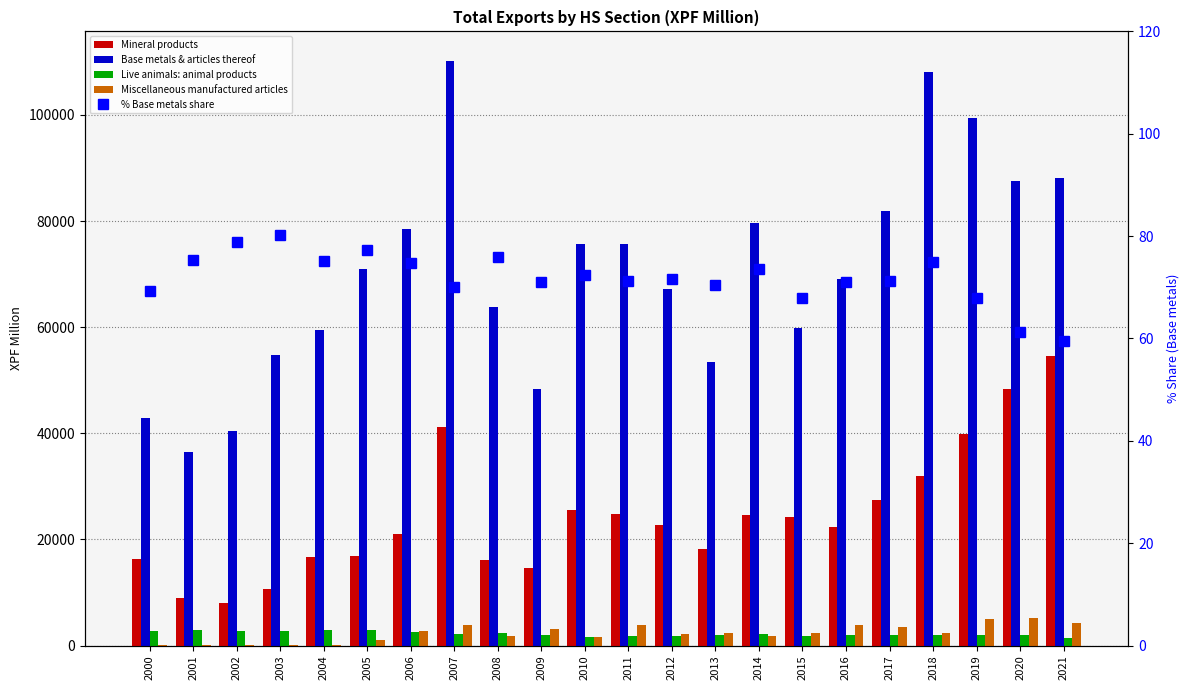

How many values in the % Base metals share series exceed 71?

15